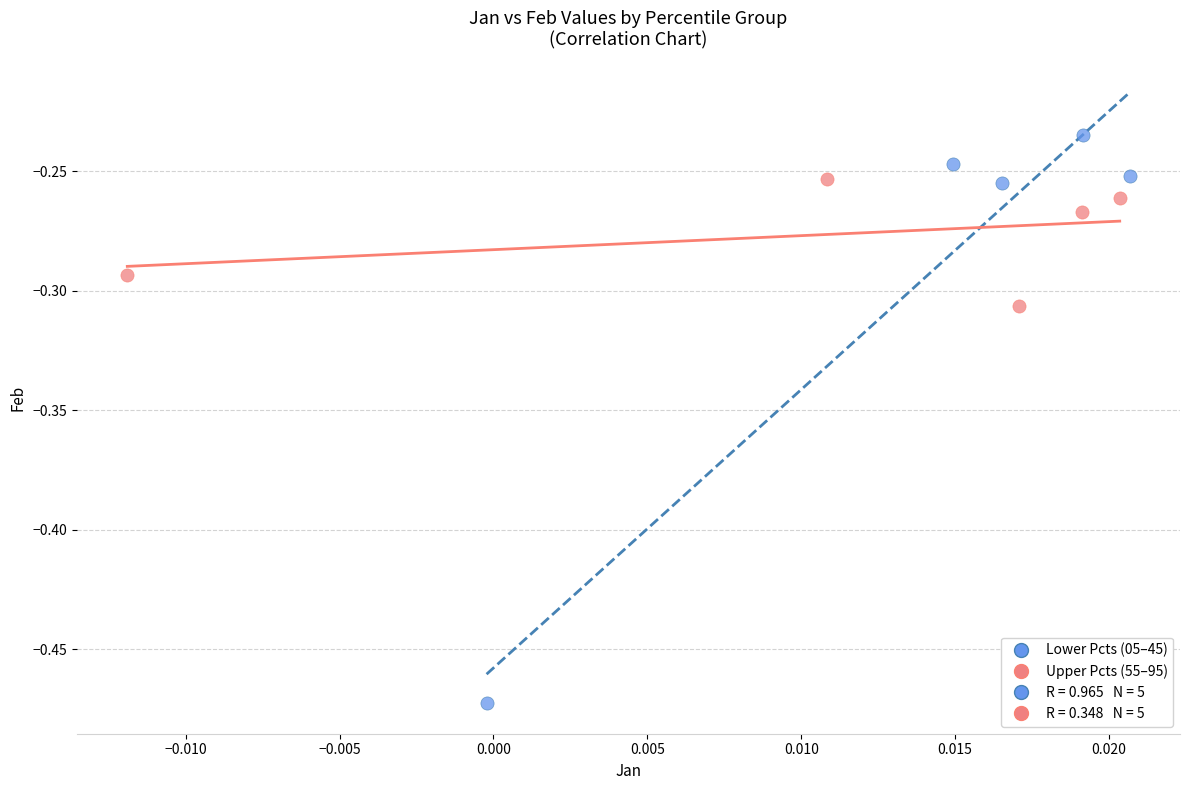

Which series contains the highest Y value?

Lower Pcts (05–45)